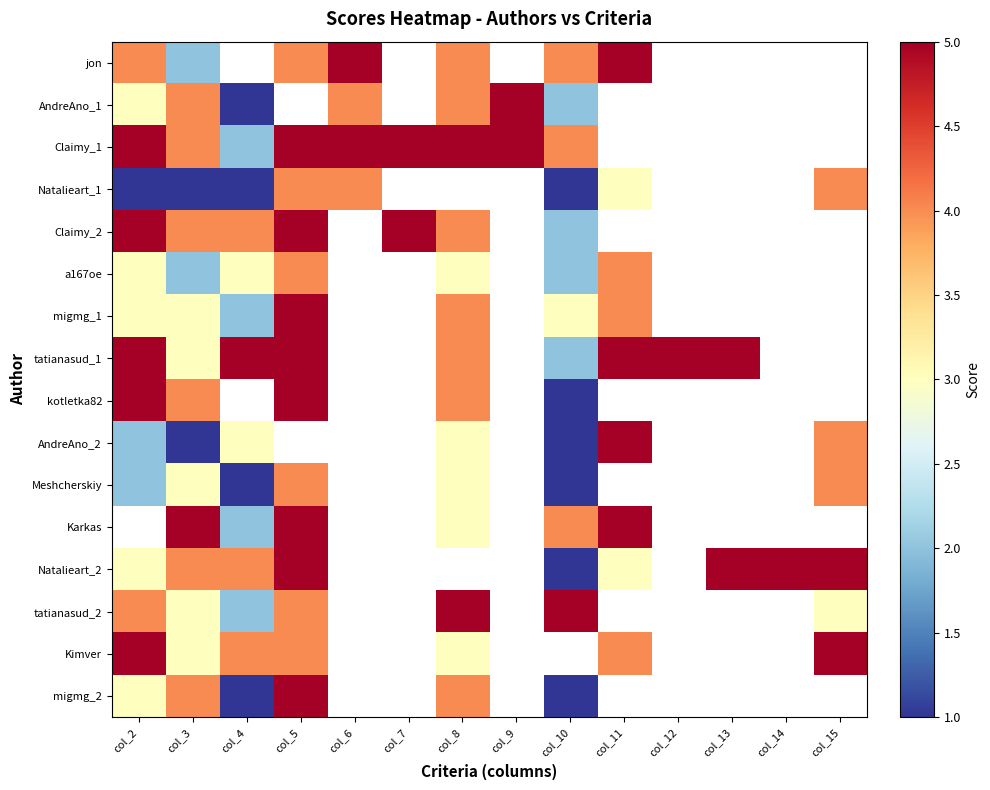

At col_6, list the series in order from largest to smallest.

jon, Claimy_1, Natalieart_1, Claimy_2, a167oe, migmg_1, tatianasud_1, kotletka82, AndreAno_2, Meshcherskiy, Karkas, Natalieart_2, tatianasud_2, Kimver, migmg_2, AndreAno_1